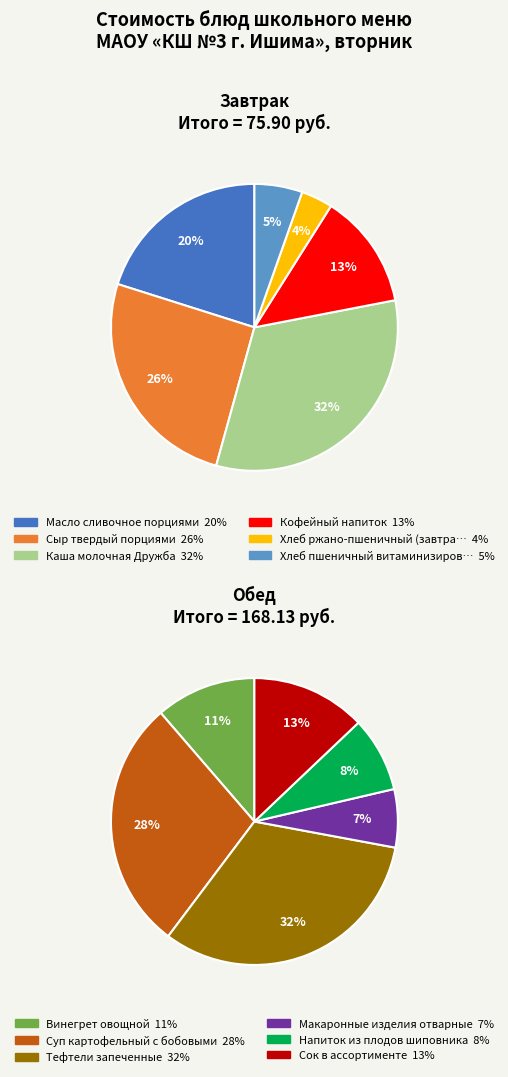

Is it true that Макаронные изделия отварные is 15% of the pie?

False